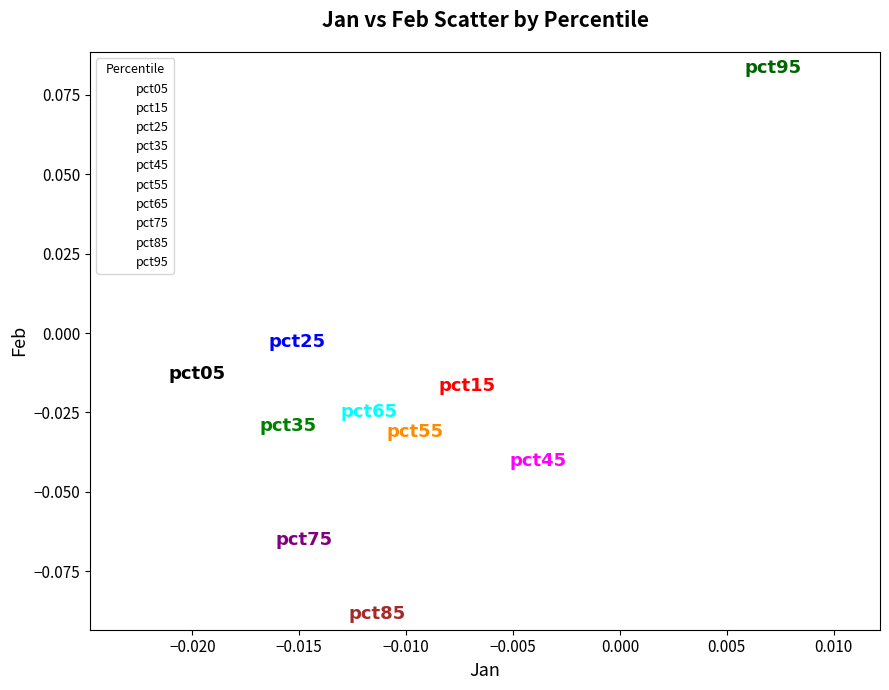

Which series reaches the minimum Y coordinate?

pct85